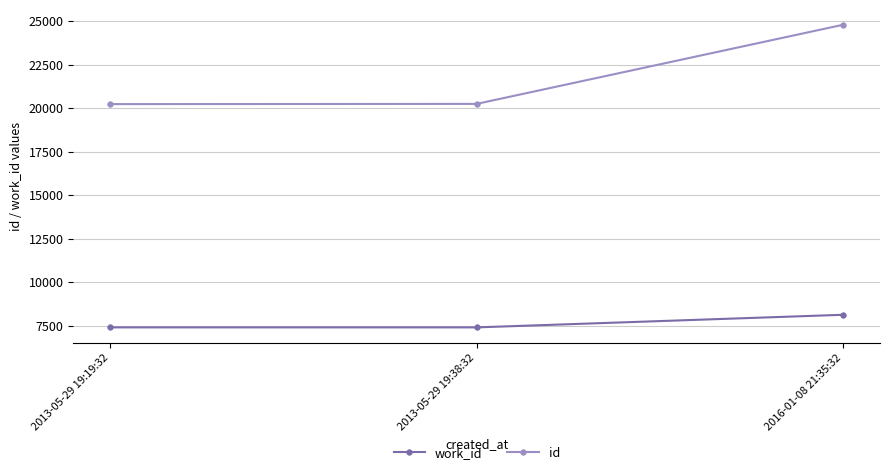

Which series has the widest spread of values?

id